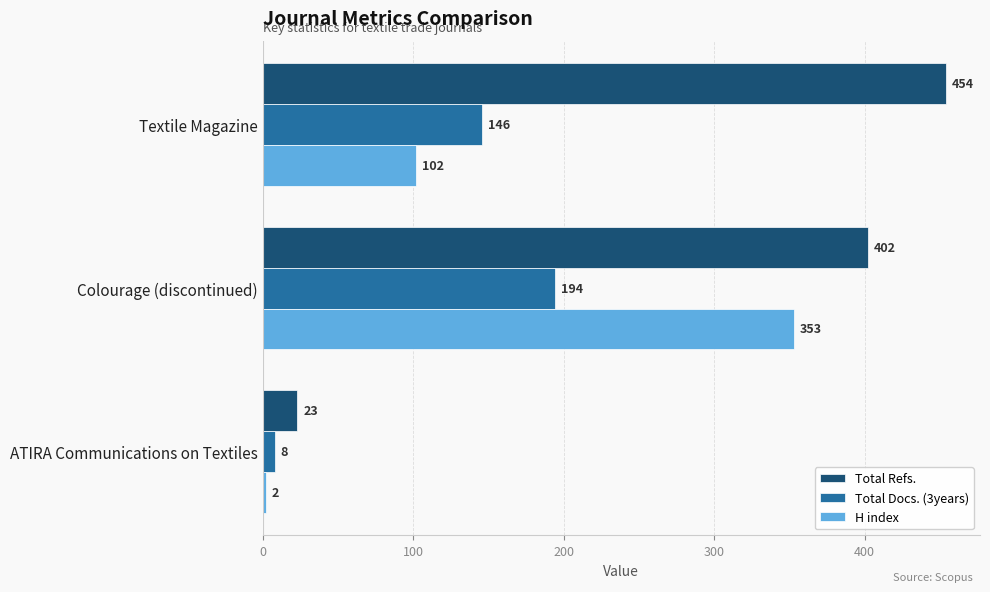

What is the difference between the highest and lowest values at Colourage (discontinued)?

208